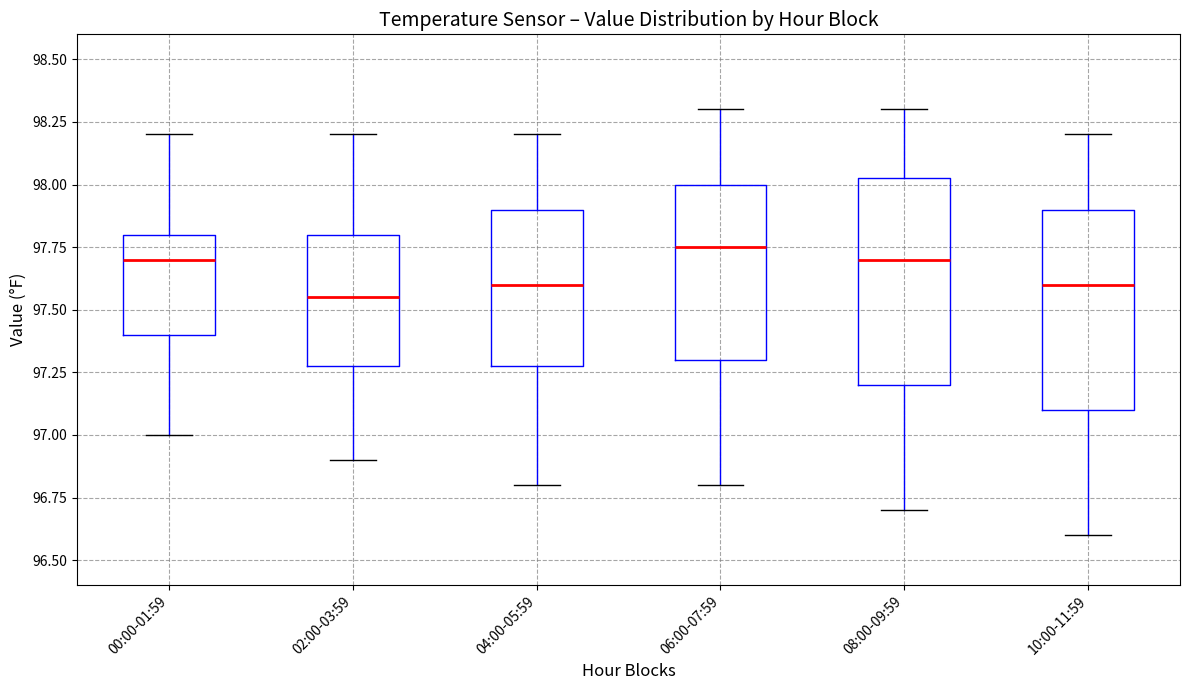

Where is the upper edge of the box for 10:00-11:59 on the y-axis? The values are not printed on the chart, so give them approximately, as read against the axis.

97.90